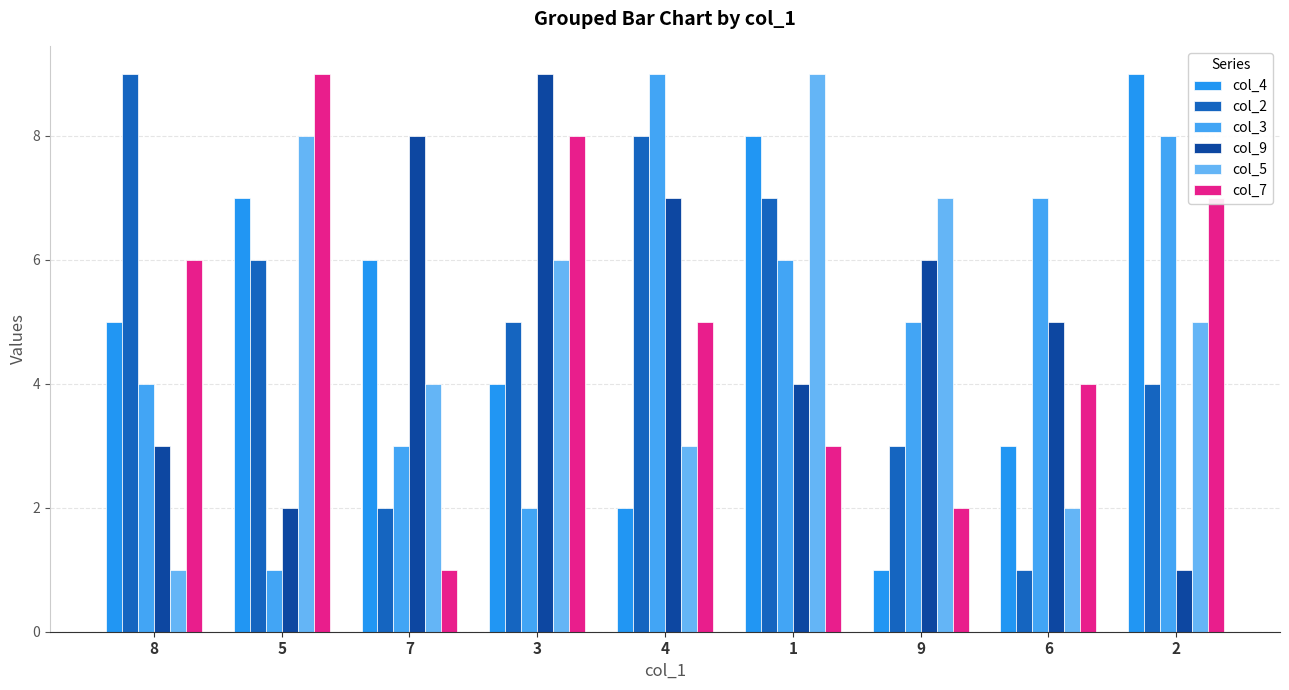

What is the label of the 3rd bar from the left?

7